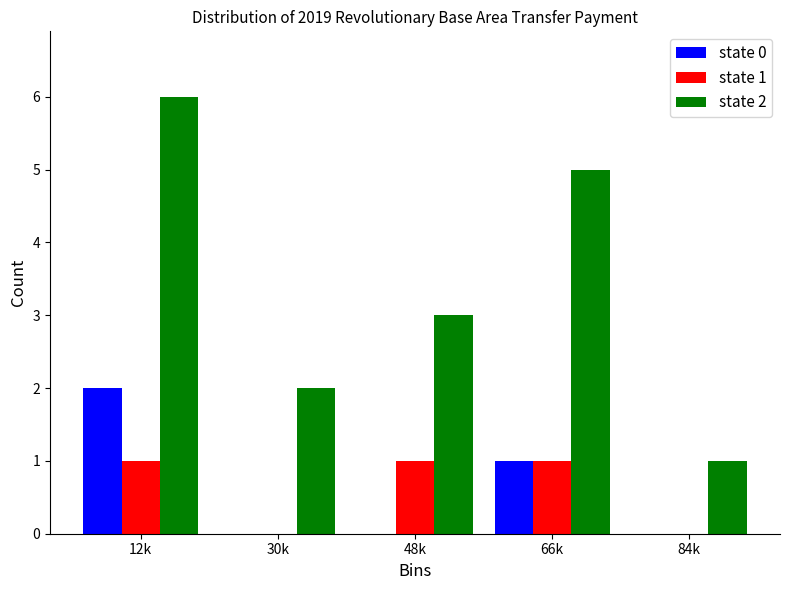

Reading right to left, list all the values displayed in this chart.

state 0: 84k=0	66k=1	48k=0	30k=0	12k=2
state 1: 84k=0	66k=1	48k=1	30k=0	12k=1
state 2: 84k=1	66k=5	48k=3	30k=2	12k=6